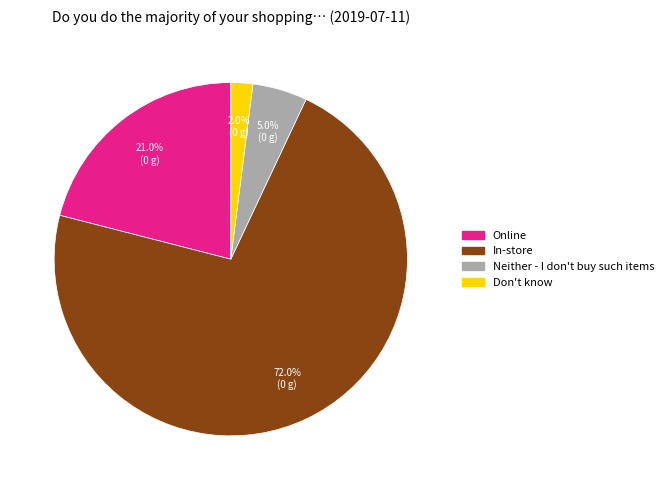

Is Online the majority of the pie?

No